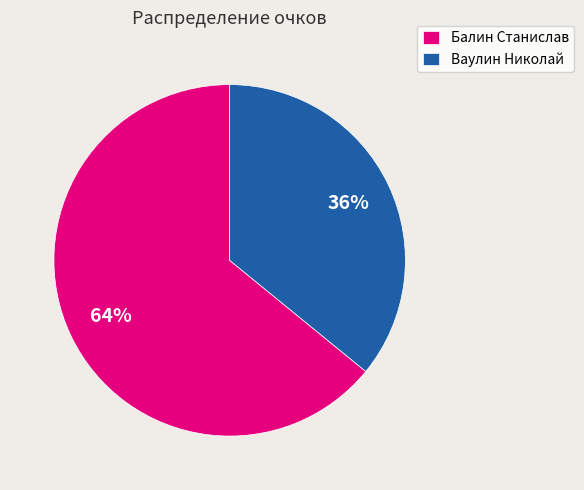

Approximately how many times larger is the value at Балин Станислав compared to Ваулин Николай?

1.8